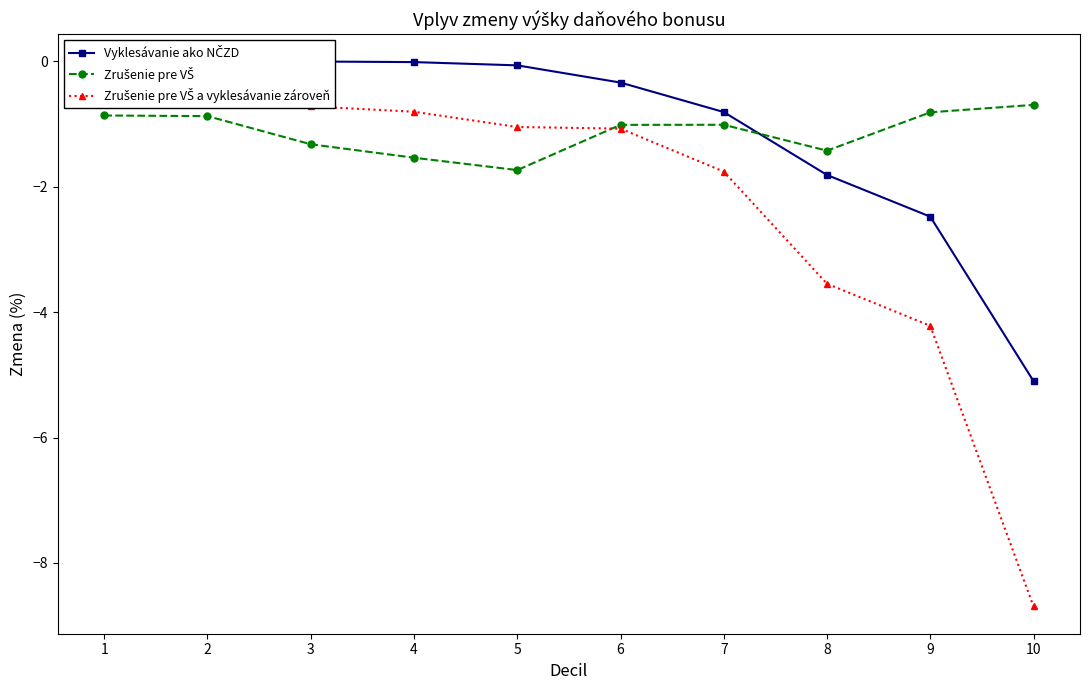

True or false: Vyklesávanie ako NČZD and Zrušenie pre VŠ a vyklesávanie zároveň intersect in this chart.

False